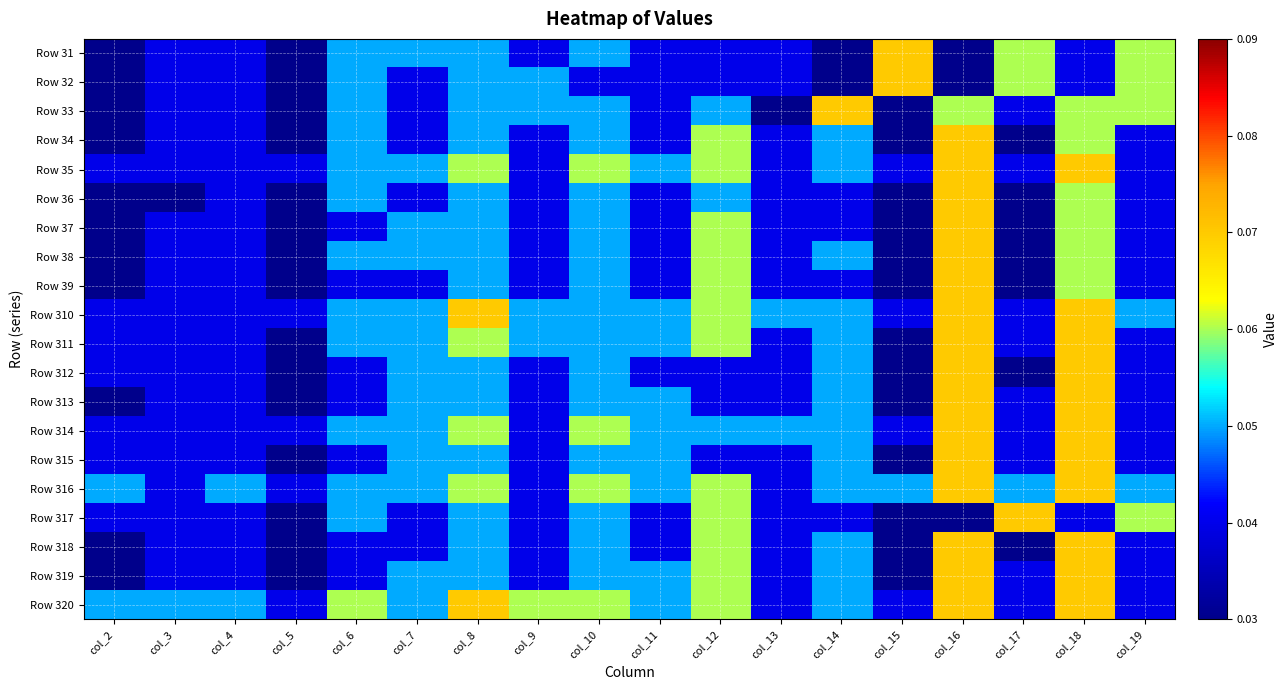

Reading left to right, extract all data points from this chart.

Row 31: col_2=0.0	col_3=0.0	col_4=0.0	col_5=0.0	col_6=0.1	col_7=0.1	col_8=0.1	col_9=0.0	col_10=0.1	col_11=0.0	col_12=0.0	col_13=0.0	col_14=0.0	col_15=0.1	col_16=0.0	col_17=0.1	col_18=0.0	col_19=0.1
Row 32: col_2=0.0	col_3=0.0	col_4=0.0	col_5=0.0	col_6=0.1	col_7=0.0	col_8=0.1	col_9=0.1	col_10=0.0	col_11=0.0	col_12=0.0	col_13=0.0	col_14=0.0	col_15=0.1	col_16=0.0	col_17=0.1	col_18=0.0	col_19=0.1
Row 33: col_2=0.0	col_3=0.0	col_4=0.0	col_5=0.0	col_6=0.1	col_7=0.0	col_8=0.1	col_9=0.1	col_10=0.1	col_11=0.0	col_12=0.1	col_13=0.0	col_14=0.1	col_15=0.0	col_16=0.1	col_17=0.0	col_18=0.1	col_19=0.1
Row 34: col_2=0.0	col_3=0.0	col_4=0.0	col_5=0.0	col_6=0.1	col_7=0.0	col_8=0.1	col_9=0.0	col_10=0.1	col_11=0.0	col_12=0.1	col_13=0.0	col_14=0.1	col_15=0.0	col_16=0.1	col_17=0.0	col_18=0.1	col_19=0.0
Row 35: col_2=0.0	col_3=0.0	col_4=0.0	col_5=0.0	col_6=0.1	col_7=0.1	col_8=0.1	col_9=0.0	col_10=0.1	col_11=0.1	col_12=0.1	col_13=0.0	col_14=0.1	col_15=0.0	col_16=0.1	col_17=0.0	col_18=0.1	col_19=0.0
Row 36: col_2=0.0	col_3=0.0	col_4=0.0	col_5=0.0	col_6=0.1	col_7=0.0	col_8=0.1	col_9=0.0	col_10=0.1	col_11=0.0	col_12=0.1	col_13=0.0	col_14=0.0	col_15=0.0	col_16=0.1	col_17=0.0	col_18=0.1	col_19=0.0
Row 37: col_2=0.0	col_3=0.0	col_4=0.0	col_5=0.0	col_6=0.0	col_7=0.1	col_8=0.1	col_9=0.0	col_10=0.1	col_11=0.0	col_12=0.1	col_13=0.0	col_14=0.0	col_15=0.0	col_16=0.1	col_17=0.0	col_18=0.1	col_19=0.0
Row 38: col_2=0.0	col_3=0.0	col_4=0.0	col_5=0.0	col_6=0.1	col_7=0.1	col_8=0.1	col_9=0.0	col_10=0.1	col_11=0.0	col_12=0.1	col_13=0.0	col_14=0.1	col_15=0.0	col_16=0.1	col_17=0.0	col_18=0.1	col_19=0.0
Row 39: col_2=0.0	col_3=0.0	col_4=0.0	col_5=0.0	col_6=0.0	col_7=0.0	col_8=0.1	col_9=0.0	col_10=0.1	col_11=0.0	col_12=0.1	col_13=0.0	col_14=0.0	col_15=0.0	col_16=0.1	col_17=0.0	col_18=0.1	col_19=0.0
Row 310: col_2=0.0	col_3=0.0	col_4=0.0	col_5=0.0	col_6=0.1	col_7=0.1	col_8=0.1	col_9=0.1	col_10=0.1	col_11=0.1	col_12=0.1	col_13=0.1	col_14=0.1	col_15=0.0	col_16=0.1	col_17=0.0	col_18=0.1	col_19=0.1
Row 311: col_2=0.0	col_3=0.0	col_4=0.0	col_5=0.0	col_6=0.1	col_7=0.1	col_8=0.1	col_9=0.1	col_10=0.1	col_11=0.1	col_12=0.1	col_13=0.0	col_14=0.1	col_15=0.0	col_16=0.1	col_17=0.0	col_18=0.1	col_19=0.0
Row 312: col_2=0.0	col_3=0.0	col_4=0.0	col_5=0.0	col_6=0.0	col_7=0.1	col_8=0.1	col_9=0.0	col_10=0.1	col_11=0.0	col_12=0.0	col_13=0.0	col_14=0.1	col_15=0.0	col_16=0.1	col_17=0.0	col_18=0.1	col_19=0.0
Row 313: col_2=0.0	col_3=0.0	col_4=0.0	col_5=0.0	col_6=0.0	col_7=0.1	col_8=0.1	col_9=0.0	col_10=0.1	col_11=0.1	col_12=0.0	col_13=0.0	col_14=0.1	col_15=0.0	col_16=0.1	col_17=0.0	col_18=0.1	col_19=0.0
Row 314: col_2=0.0	col_3=0.0	col_4=0.0	col_5=0.0	col_6=0.1	col_7=0.1	col_8=0.1	col_9=0.0	col_10=0.1	col_11=0.1	col_12=0.1	col_13=0.1	col_14=0.1	col_15=0.0	col_16=0.1	col_17=0.0	col_18=0.1	col_19=0.0
Row 315: col_2=0.0	col_3=0.0	col_4=0.0	col_5=0.0	col_6=0.0	col_7=0.1	col_8=0.1	col_9=0.0	col_10=0.1	col_11=0.1	col_12=0.0	col_13=0.0	col_14=0.1	col_15=0.0	col_16=0.1	col_17=0.0	col_18=0.1	col_19=0.0
Row 316: col_2=0.1	col_3=0.0	col_4=0.1	col_5=0.0	col_6=0.1	col_7=0.1	col_8=0.1	col_9=0.0	col_10=0.1	col_11=0.1	col_12=0.1	col_13=0.0	col_14=0.1	col_15=0.1	col_16=0.1	col_17=0.1	col_18=0.1	col_19=0.1
Row 317: col_2=0.0	col_3=0.0	col_4=0.0	col_5=0.0	col_6=0.1	col_7=0.0	col_8=0.1	col_9=0.0	col_10=0.1	col_11=0.0	col_12=0.1	col_13=0.0	col_14=0.0	col_15=0.0	col_16=0.0	col_17=0.1	col_18=0.0	col_19=0.1
Row 318: col_2=0.0	col_3=0.0	col_4=0.0	col_5=0.0	col_6=0.0	col_7=0.0	col_8=0.1	col_9=0.0	col_10=0.1	col_11=0.0	col_12=0.1	col_13=0.0	col_14=0.1	col_15=0.0	col_16=0.1	col_17=0.0	col_18=0.1	col_19=0.0
Row 319: col_2=0.0	col_3=0.0	col_4=0.0	col_5=0.0	col_6=0.0	col_7=0.1	col_8=0.1	col_9=0.0	col_10=0.1	col_11=0.1	col_12=0.1	col_13=0.0	col_14=0.1	col_15=0.0	col_16=0.1	col_17=0.0	col_18=0.1	col_19=0.0
Row 320: col_2=0.1	col_3=0.1	col_4=0.1	col_5=0.0	col_6=0.1	col_7=0.1	col_8=0.1	col_9=0.1	col_10=0.1	col_11=0.1	col_12=0.1	col_13=0.0	col_14=0.1	col_15=0.0	col_16=0.1	col_17=0.0	col_18=0.1	col_19=0.0